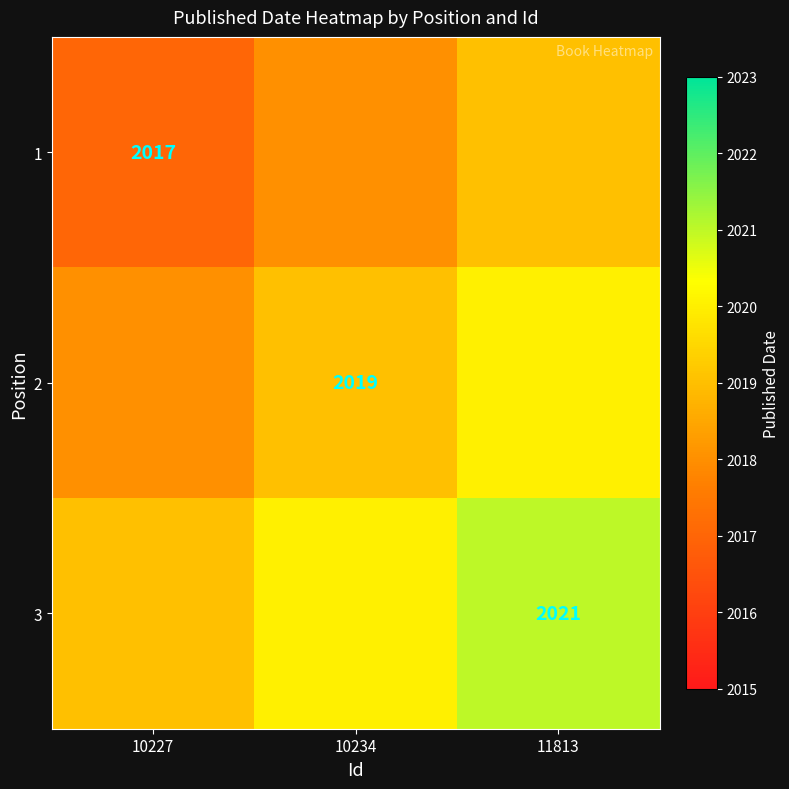

The value of 1 at 10227 is 2017. True or false?

True